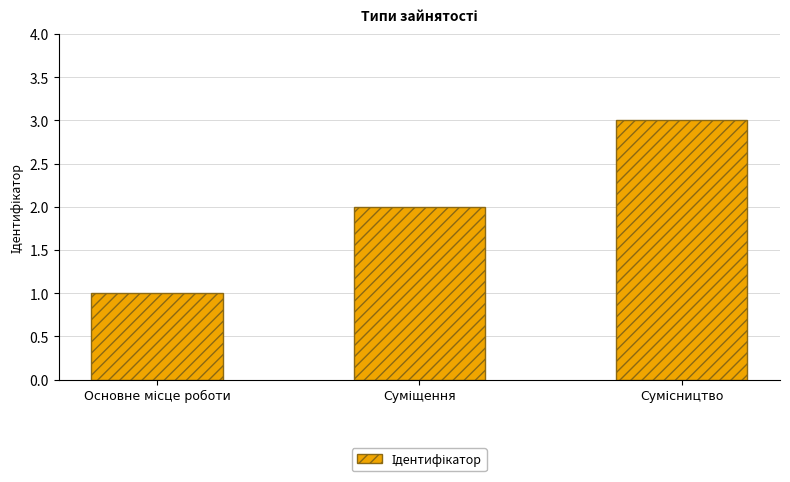

What is the sum of all values?

6